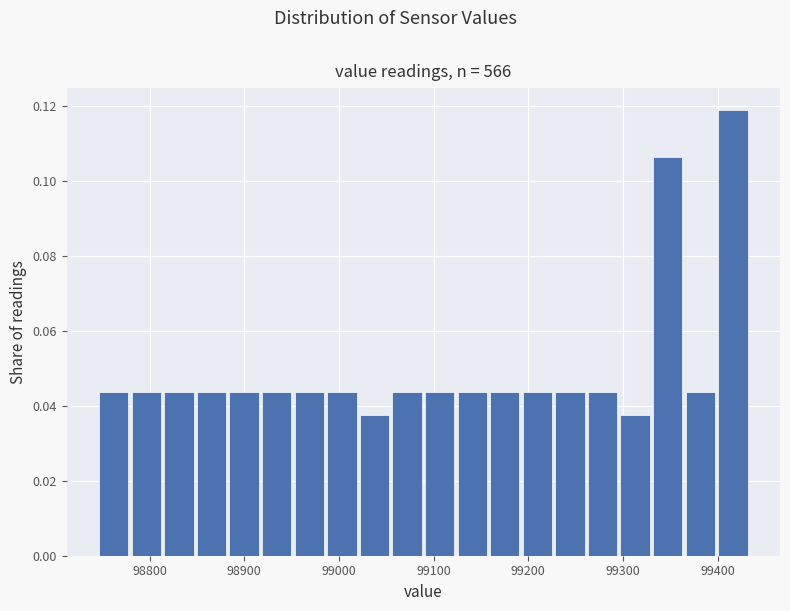

Read against the x-axis, roughly where is the centre of the tallest bar?

99420